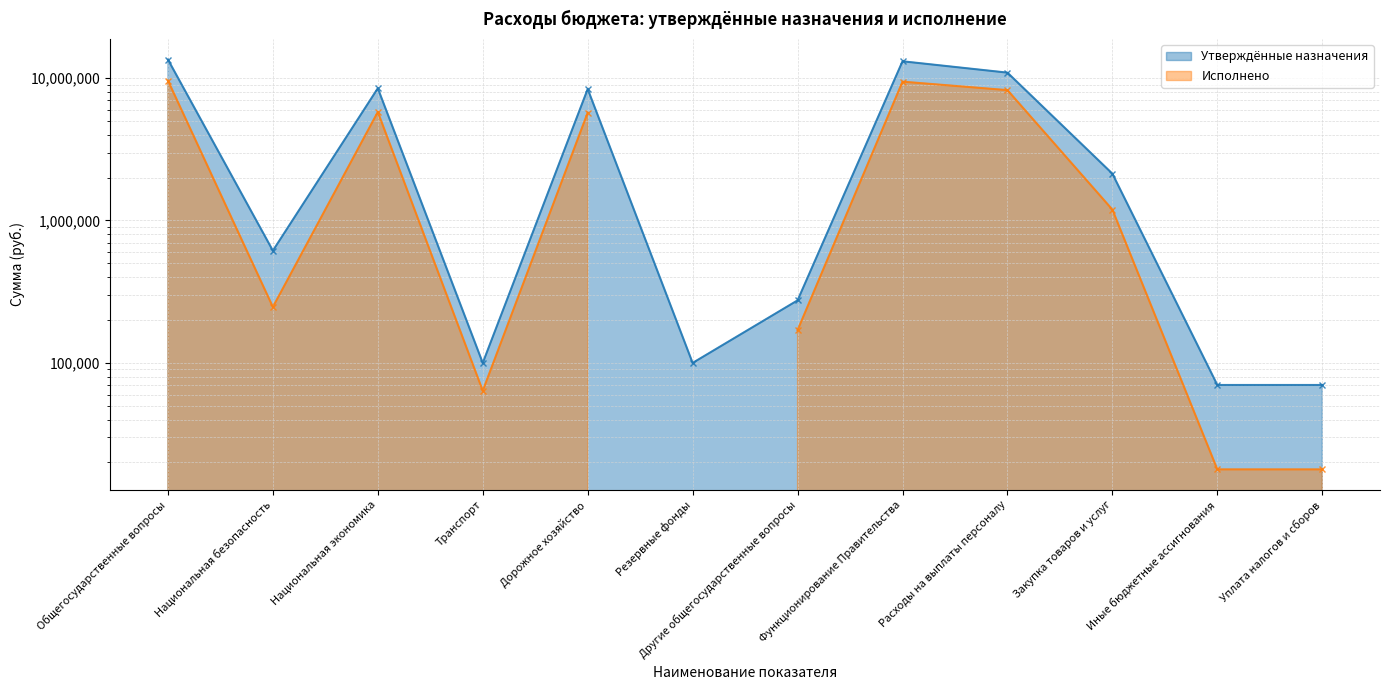

How many values exceed 2131700?

5